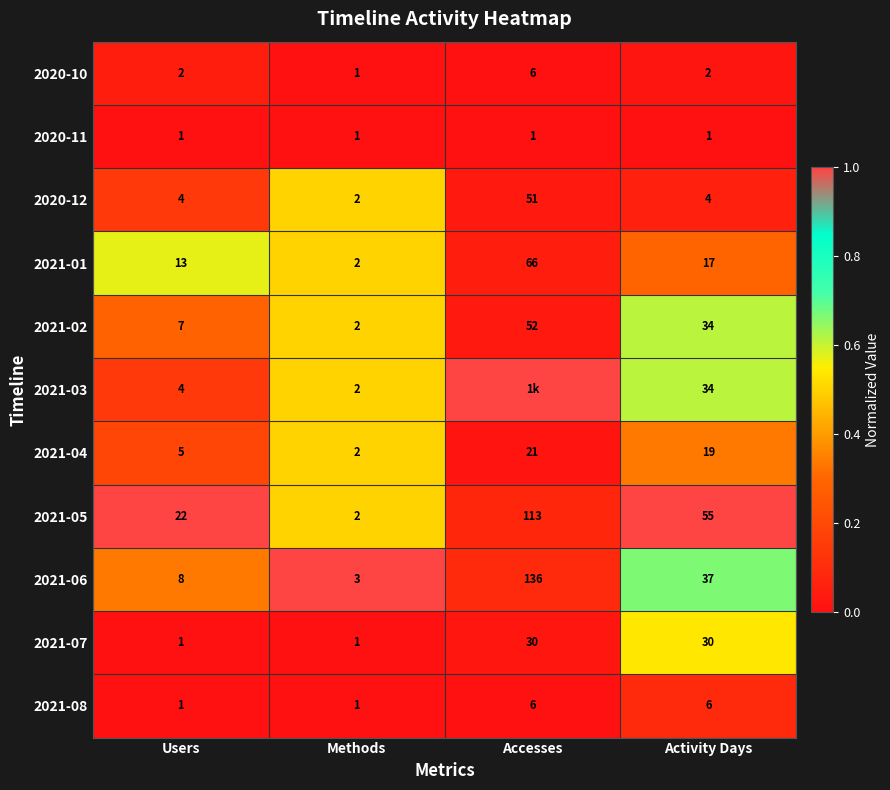

What is the average value of the 2020-12 series?

15